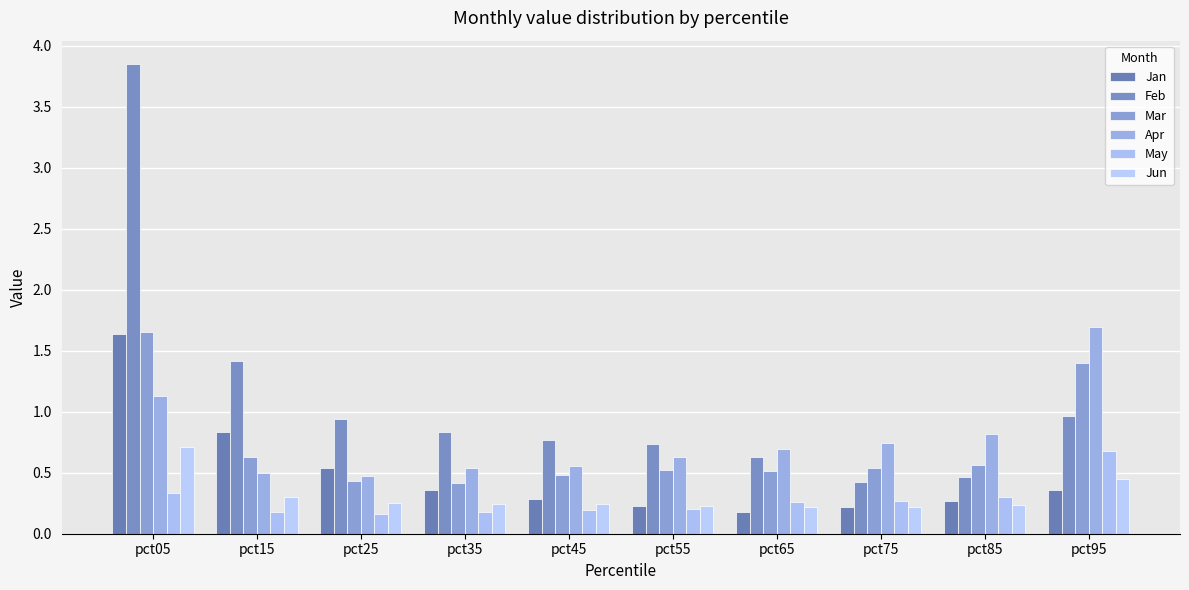

At how many categories does at least one series exceed 1?

3